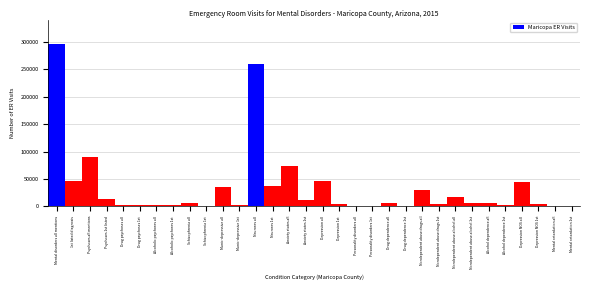

Which label corresponds to the largest value in the chart?

Mental disorders all mentions